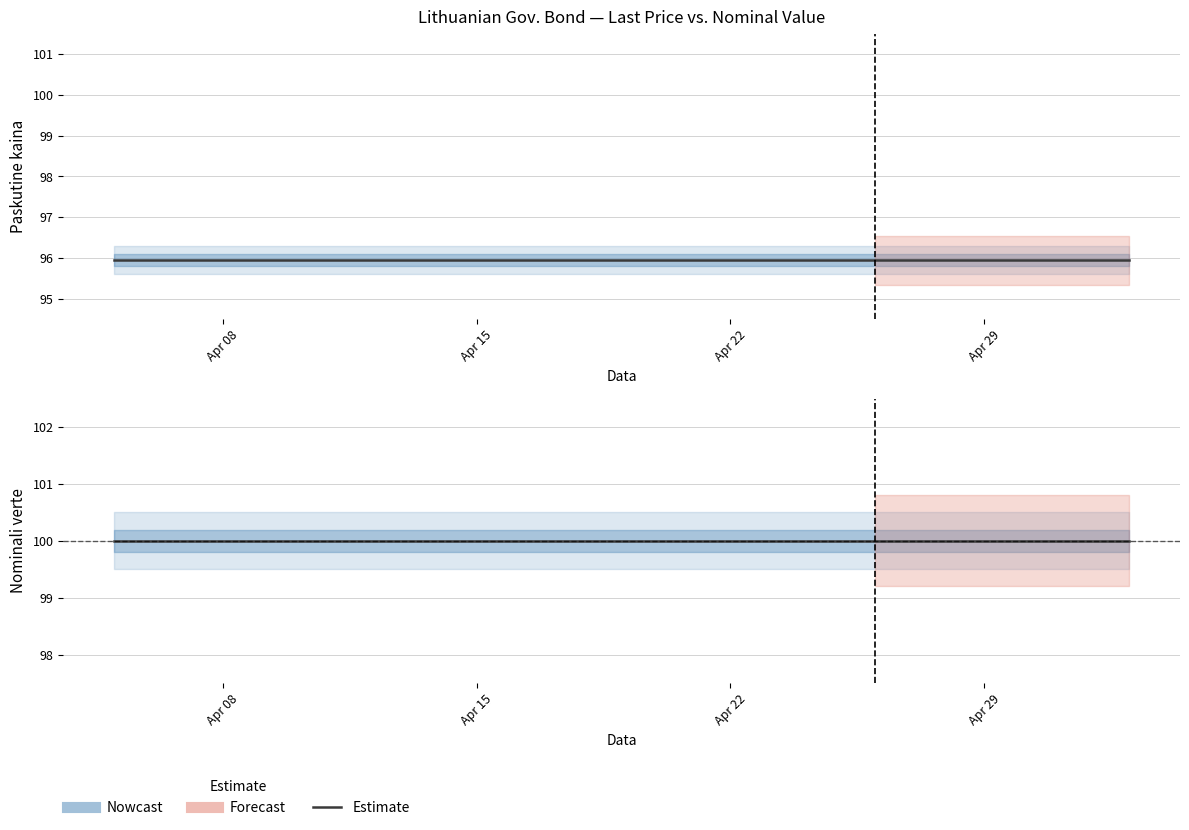

What value does the Paskutine kaina series have at Apr 29?

95.9